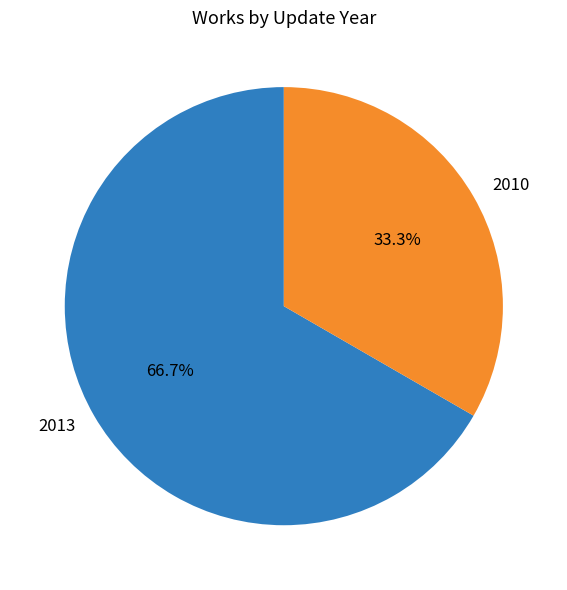

Count the number of slices in the pie.

2